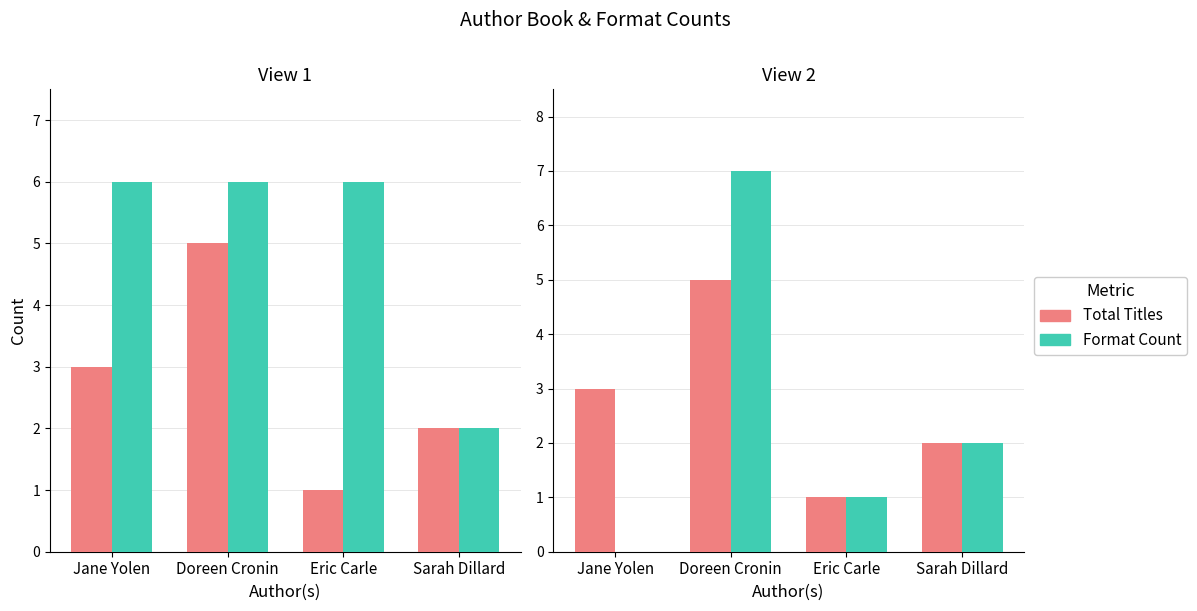

How many Physical Formats values are between 6 and 7?

3